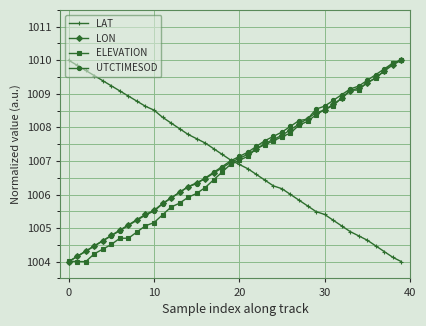

What is the maximum value shown in the chart?

1010.0